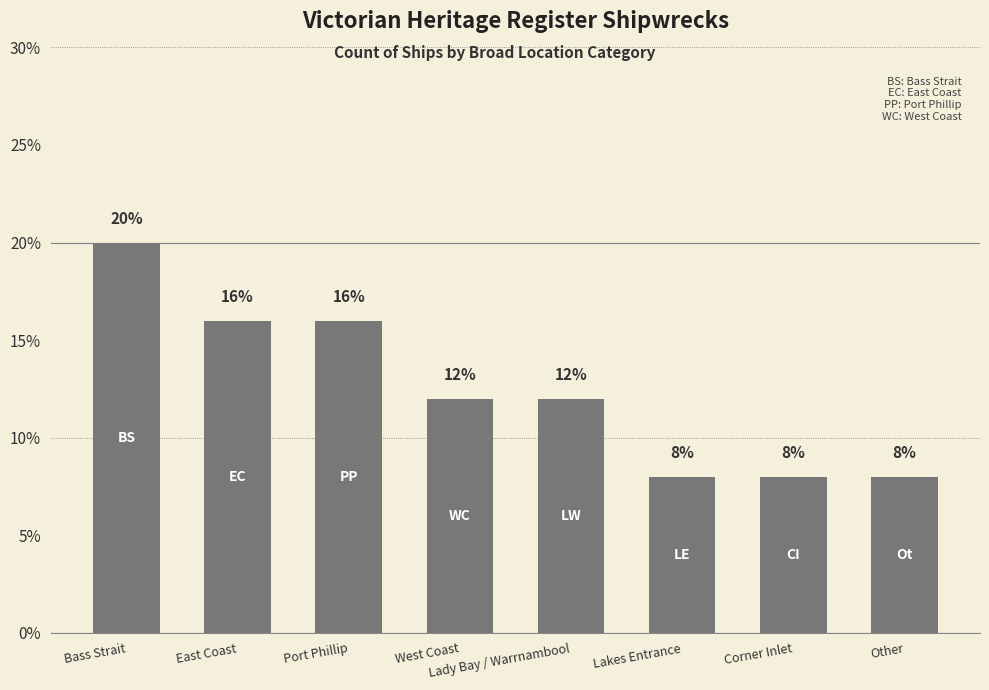

Reading left to right, extract all data points from this chart.

20	16	16	12	12	8	8	8